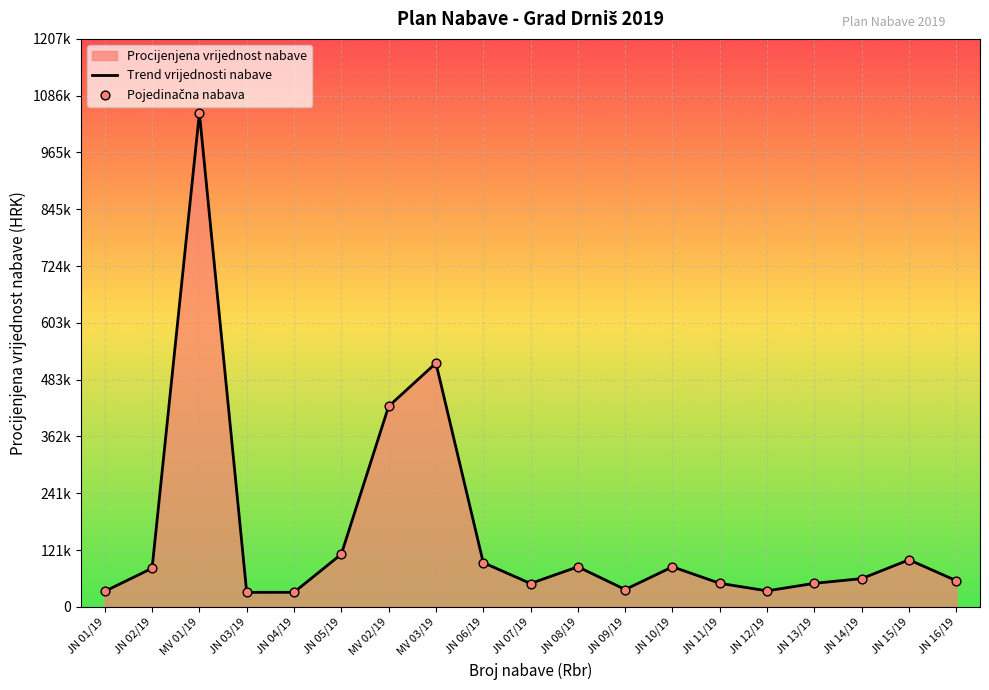

What is the total value across all series at JN 06/19?

187838.1